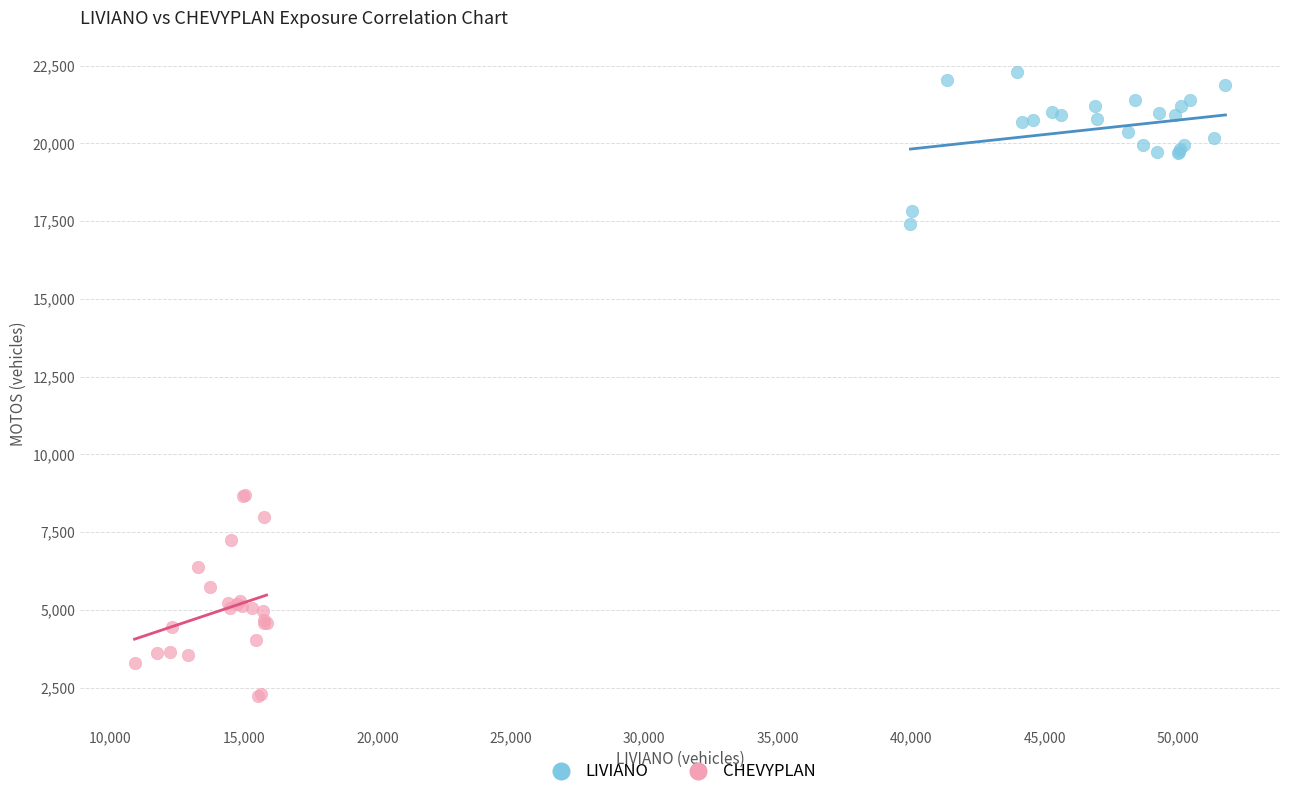

Which series reaches the maximum Y coordinate?

LIVIANO